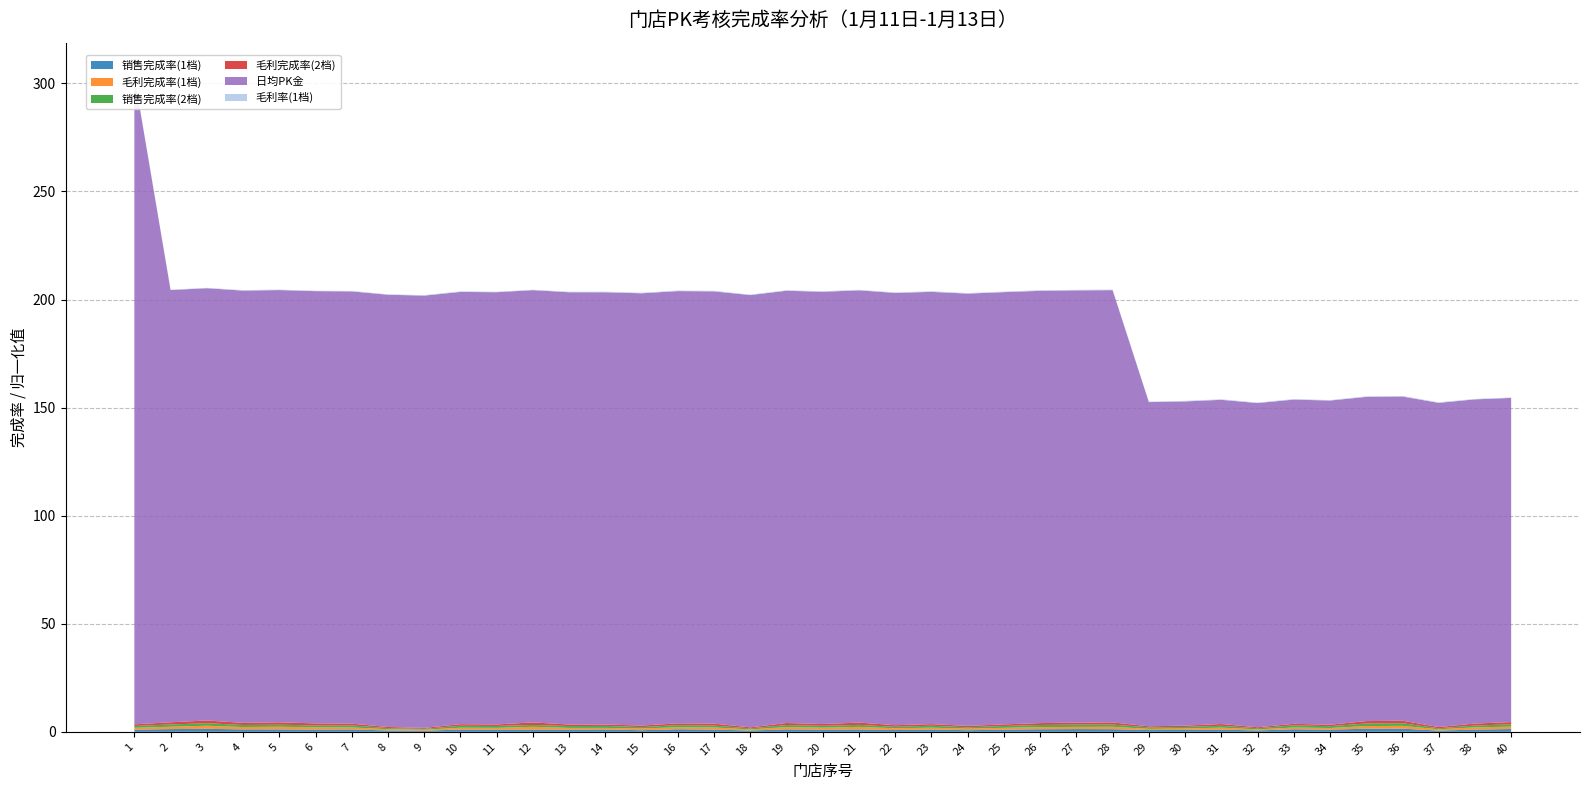

Reading left to right, list all the values displayed in this chart.

销售完成率(1档): 1=1.0	2=1.3	3=1.4	4=1.1	5=1.1	6=1.0	7=1.1	8=0.6	9=0.5	10=1.1	11=1.0	12=1.0	13=1.0	14=1.1	15=0.7	16=1.2	17=1.0	18=0.6	19=1.1	20=1.0	21=1.1	22=0.8	23=1.1	24=0.7	25=1.0	26=1.2	27=1.3	28=1.2	29=0.8	30=0.9	31=1.0	32=0.6	33=1.2	34=1.0	35=1.4	36=1.5	37=0.6	38=1.0	40=1.3
毛利完成率(1档): 1=0.9	2=1.1	3=1.4	4=1.1	5=1.2	6=1.0	7=0.9	8=0.6	9=0.5	10=0.8	11=0.8	12=1.3	13=0.8	14=0.7	15=0.8	16=0.9	17=1.0	18=0.5	19=1.1	20=0.9	21=1.2	22=0.8	23=0.8	24=0.7	25=0.8	26=1.0	27=1.0	28=1.1	29=0.6	30=0.7	31=0.9	32=0.5	33=0.8	34=0.7	35=1.2	36=1.3	37=0.6	38=1.0	40=1.1
销售完成率(2档): 1=0.8	2=1.0	3=1.2	4=0.9	5=0.9	6=0.9	7=0.9	8=0.5	9=0.4	10=0.9	11=0.9	12=0.8	13=0.9	14=0.9	15=0.6	16=1.0	17=0.9	18=0.5	19=0.9	20=0.8	21=0.9	22=0.7	23=0.9	24=0.6	25=0.8	26=1.0	27=1.0	28=1.0	29=0.7	30=0.7	31=0.8	32=0.5	33=1.0	34=0.8	35=1.2	36=1.2	37=0.5	38=0.9	40=1.1
毛利完成率(2档): 1=0.8	2=1.0	3=1.3	4=1.0	5=1.1	6=0.9	7=0.8	8=0.5	9=0.4	10=0.8	11=0.7	12=1.2	13=0.7	14=0.6	15=0.7	16=0.8	17=0.9	18=0.5	19=0.9	20=0.8	21=1.1	22=0.7	23=0.8	24=0.7	25=0.7	26=0.9	27=0.9	28=1.0	29=0.5	30=0.6	31=0.8	32=0.5	33=0.7	34=0.7	35=1.1	36=1.2	37=0.6	38=0.9	40=1.0
日均PK金: 1=300.0	2=200.0	3=200.0	4=200.0	5=200.0	6=200.0	7=200.0	8=200.0	9=200.0	10=200.0	11=200.0	12=200.0	13=200.0	14=200.0	15=200.0	16=200.0	17=200.0	18=200.0	19=200.0	20=200.0	21=200.0	22=200.0	23=200.0	24=200.0	25=200.0	26=200.0	27=200.0	28=200.0	29=150.0	30=150.0	31=150.0	32=150.0	33=150.0	34=150.0	35=150.0	36=150.0	37=150.0	38=150.0	40=150.0
毛利率(1档): 1=0.2	2=0.2	3=0.2	4=0.3	5=0.2	6=0.2	7=0.2	8=0.2	9=0.2	10=0.3	11=0.2	12=0.2	13=0.2	14=0.3	15=0.3	16=0.3	17=0.3	18=0.2	19=0.2	20=0.3	21=0.3	22=0.2	23=0.3	24=0.3	25=0.2	26=0.3	27=0.3	28=0.3	29=0.2	30=0.3	31=0.2	32=0.2	33=0.3	34=0.2	35=0.3	36=0.3	37=0.3	38=0.2	40=0.2